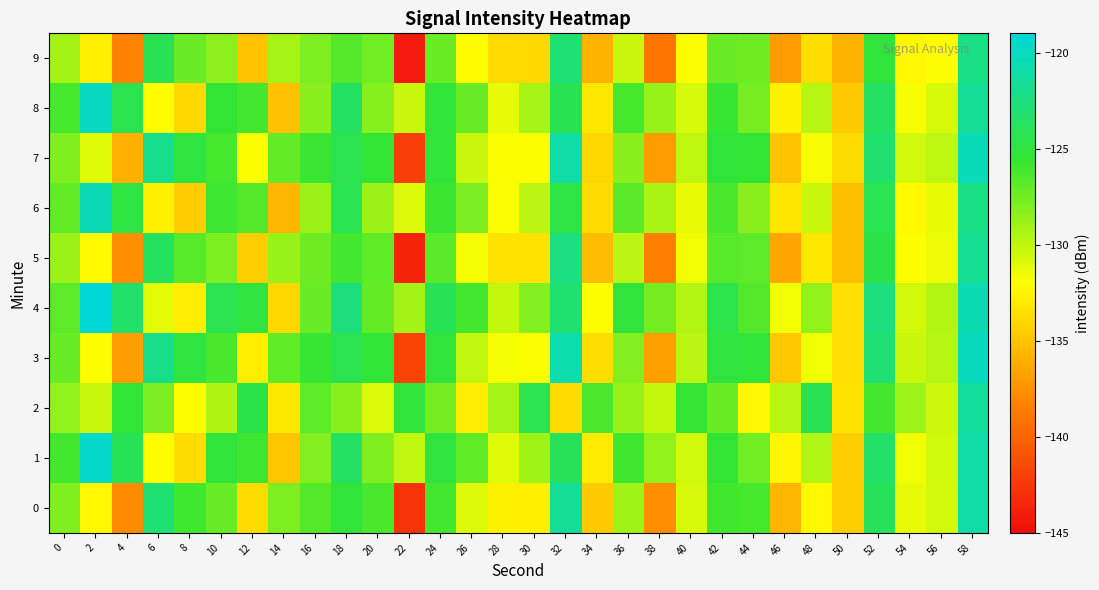

Reading right to left, list all the values displayed in this chart.

0: 58=-121.0	56=-130.6	54=-131.2	52=-123.9	50=-134.5	48=-132.4	46=-135.7	44=-126.1	42=-126.0	40=-130.8	38=-137.8	36=-129.0	34=-134.7	32=-121.7	30=-132.7	28=-132.6	26=-131.0	24=-126.0	22=-142.9	20=-126.2	18=-125.3	16=-126.6	14=-127.9	12=-133.8	10=-127.1	8=-125.9	6=-123.0	4=-137.8	2=-132.4	0=-128.0
1: 58=-121.0	56=-130.5	54=-131.5	52=-123.5	50=-134.5	48=-129.5	46=-132.5	44=-127.5	42=-125.5	40=-130.5	38=-128.5	36=-126.0	34=-133.0	32=-124.0	30=-129.0	28=-131.0	26=-127.0	24=-125.0	22=-130.0	20=-128.0	18=-123.6	16=-128.1	14=-134.9	12=-125.9	10=-125.3	8=-133.8	6=-132.0	4=-124.2	2=-119.7	0=-126.0
2: 58=-121.5	56=-130.4	54=-128.9	52=-126.1	50=-133.5	48=-124.2	46=-129.7	44=-132.4	42=-127.3	40=-125.6	38=-130.1	36=-128.7	34=-126.4	32=-133.8	30=-124.5	28=-129.2	26=-132.9	24=-127.6	22=-125.1	20=-130.8	18=-128.3	16=-126.9	14=-133.2	12=-124.7	10=-129.4	8=-132.1	6=-127.8	4=-125.3	2=-130.2	0=-128.5
3: 58=-120.1	56=-129.7	54=-130.3	52=-123.0	50=-133.6	48=-131.5	46=-134.8	44=-125.2	42=-125.0	40=-129.8	38=-136.8	36=-128.1	34=-133.7	32=-120.8	30=-131.8	28=-131.7	26=-130.0	24=-125.1	22=-141.9	20=-125.3	18=-124.4	16=-125.7	14=-127.0	12=-132.9	10=-126.3	8=-125.0	6=-122.1	4=-136.9	2=-131.8	0=-127.2
4: 58=-120.6	56=-129.6	54=-130.6	52=-122.6	50=-133.6	48=-128.6	46=-131.6	44=-126.6	42=-124.6	40=-129.6	38=-127.6	36=-125.1	34=-132.1	32=-123.1	30=-128.1	28=-130.1	26=-126.1	24=-124.1	22=-129.1	20=-127.1	18=-122.7	16=-127.2	14=-134.0	12=-125.0	10=-124.4	8=-132.9	6=-131.1	4=-123.3	2=-119.0	0=-126.9
5: 58=-121.8	56=-131.4	54=-131.9	52=-124.7	50=-135.3	48=-133.2	46=-136.5	44=-126.9	42=-126.7	40=-131.5	38=-138.5	36=-129.8	34=-135.4	32=-122.5	30=-133.5	28=-133.4	26=-131.7	24=-126.8	22=-143.6	20=-127.0	18=-126.1	16=-127.4	14=-128.7	12=-134.5	10=-127.9	8=-126.7	6=-123.8	4=-137.7	2=-132.3	0=-128.8
6: 58=-122.3	56=-131.3	54=-132.3	52=-124.3	50=-135.3	48=-130.3	46=-133.3	44=-128.3	42=-126.3	40=-131.3	38=-129.3	36=-126.8	34=-133.8	32=-124.8	30=-129.8	28=-131.8	26=-127.8	24=-125.8	22=-130.8	20=-128.8	18=-124.3	16=-128.8	14=-135.7	12=-126.6	10=-125.9	8=-134.6	6=-132.8	4=-124.9	2=-120.5	0=-127.1
7: 58=-120.3	56=-129.9	54=-130.5	52=-123.2	50=-133.8	48=-131.7	46=-135.0	44=-125.4	42=-125.2	40=-130.0	38=-137.0	36=-128.3	34=-134.0	32=-121.0	30=-131.9	28=-131.8	26=-130.2	24=-125.2	22=-142.1	20=-125.4	18=-124.5	16=-125.8	14=-127.1	12=-132.0	10=-126.2	8=-125.0	6=-122.0	4=-136.0	2=-131.0	0=-128.0
8: 58=-121.7	56=-130.7	54=-131.7	52=-123.7	50=-134.7	48=-129.7	46=-132.7	44=-127.7	42=-125.7	40=-130.7	38=-128.7	36=-126.2	34=-133.2	32=-124.2	30=-129.2	28=-131.2	26=-127.2	24=-125.2	22=-130.2	20=-128.2	18=-123.7	16=-128.3	14=-135.1	12=-126.1	10=-125.4	8=-134.0	6=-132.2	4=-124.4	2=-119.9	0=-126.2
9: 58=-122.3	56=-131.9	54=-132.4	52=-125.2	50=-135.8	48=-133.7	46=-137.0	44=-127.4	42=-127.2	40=-132.0	38=-139.0	36=-130.3	34=-135.9	32=-123.0	30=-134.0	28=-133.9	26=-132.2	24=-127.3	22=-144.1	20=-127.5	18=-126.6	16=-127.9	14=-129.2	12=-135.0	10=-128.4	8=-127.2	6=-124.2	4=-138.2	2=-132.8	0=-129.1